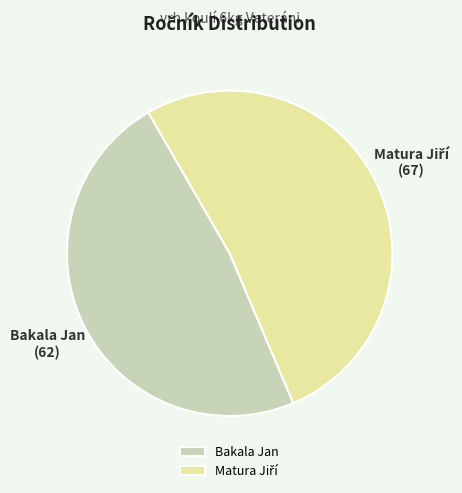

Which category has the smallest portion of the pie?

Bakala Jan